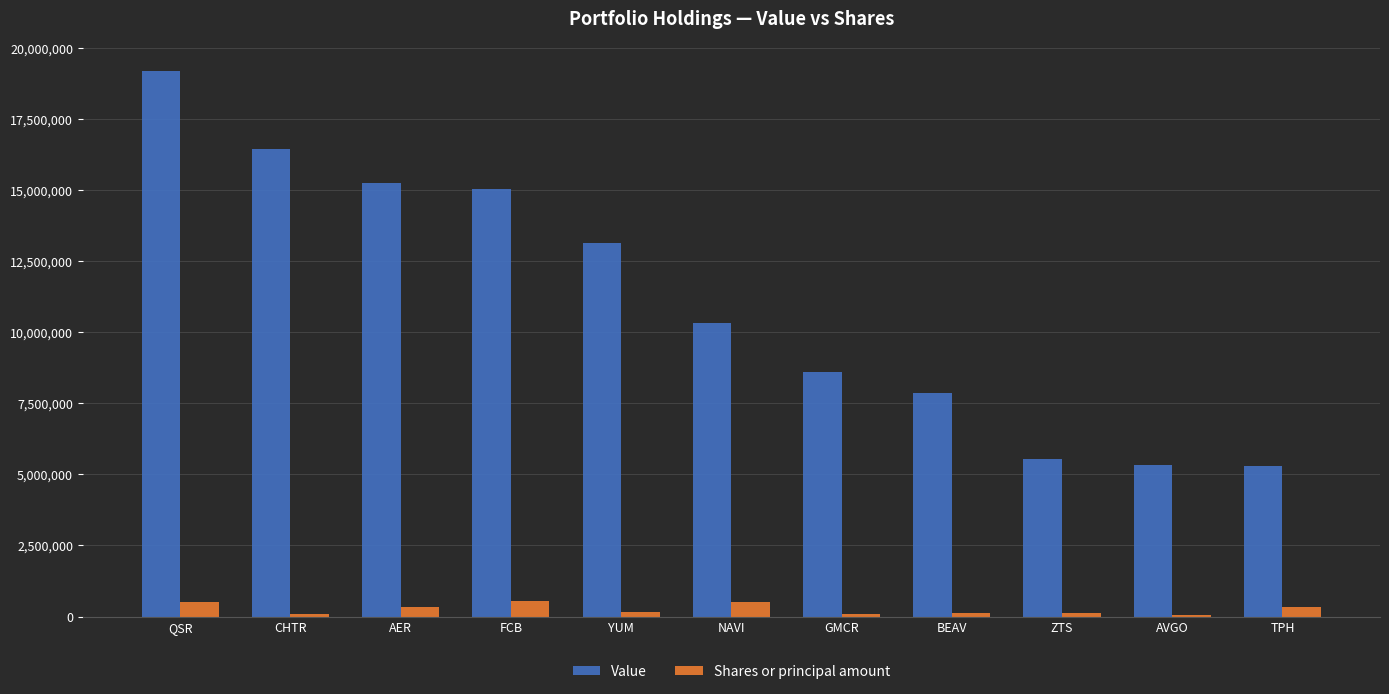

Which series has the largest total across all categories?

Value